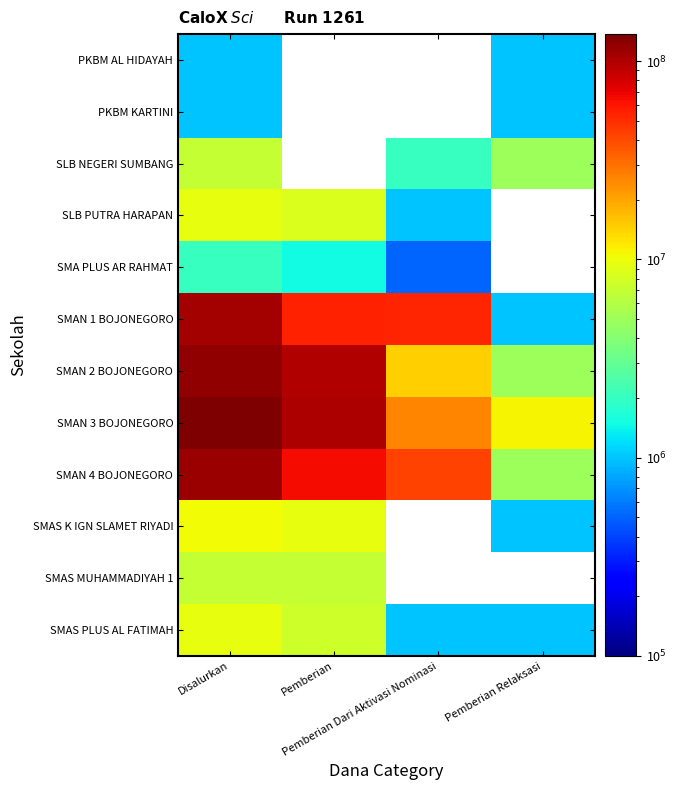

What is the difference between the highest and lowest values at Pemberian Relaksasi?

10000000.0